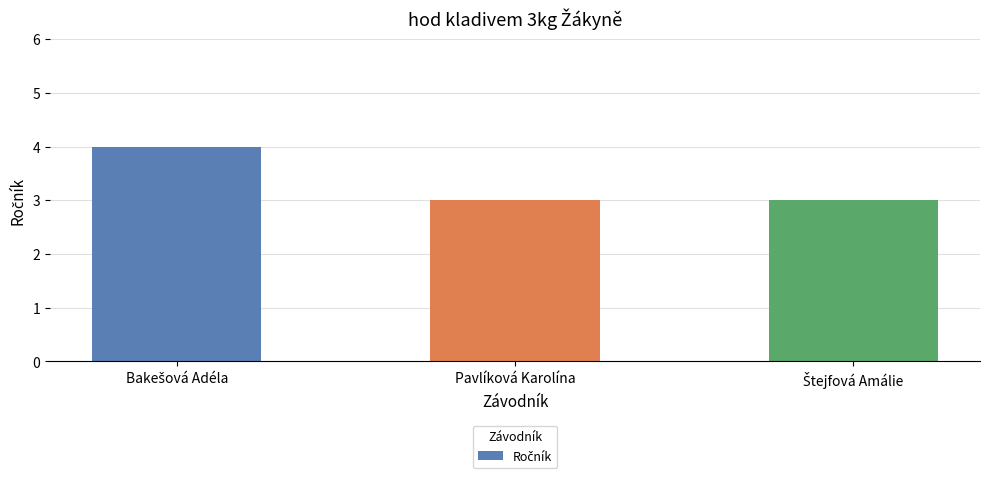

Is it true that the value at Pavlíková Karolína is 3?

True